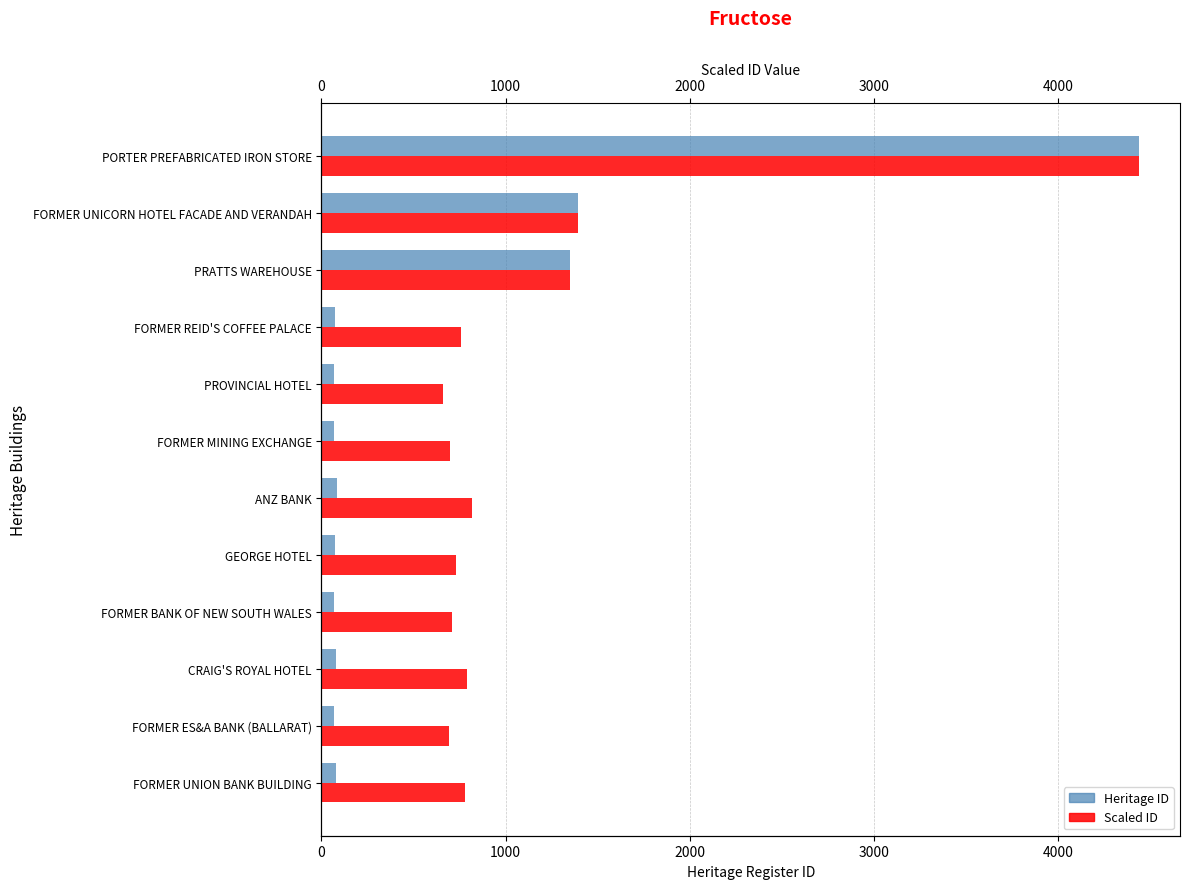

What is the sum of all Heritage ID values?

7844